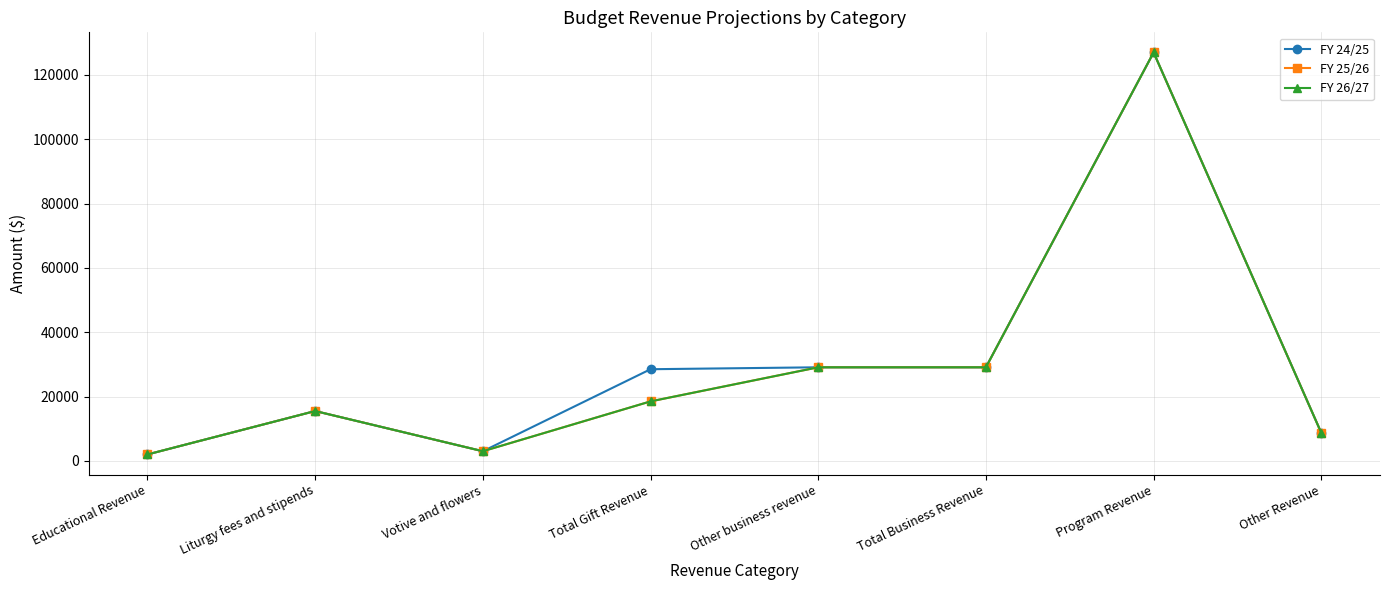

True or false: FY 26/27 and FY 25/26 intersect in this chart.

False